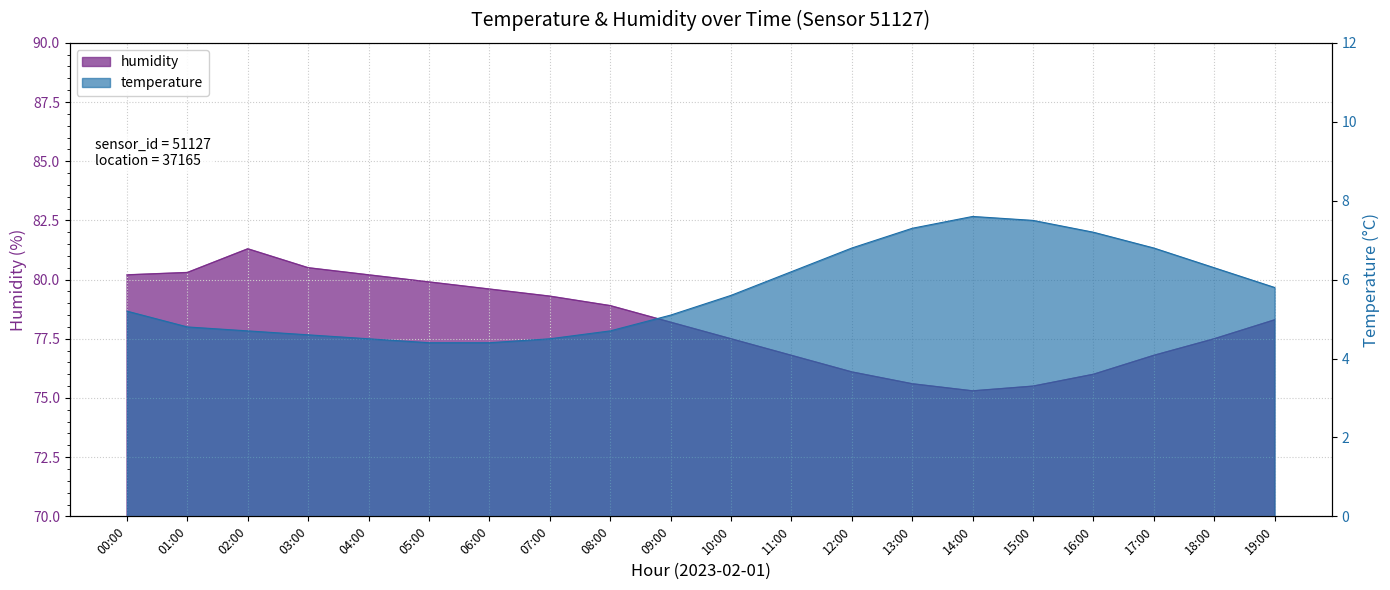

Reading right to left, extract all data points from this chart.

temperature: 19:00=5.8	18:00=6.3	17:00=6.8	16:00=7.2	15:00=7.5	14:00=7.6	13:00=7.3	12:00=6.8	11:00=6.2	10:00=5.6	09:00=5.1	08:00=4.7	07:00=4.5	06:00=4.4	05:00=4.4	04:00=4.5	03:00=4.6	02:00=4.7	01:00=4.8	00:00=5.2
humidity: 19:00=78.3	18:00=77.5	17:00=76.8	16:00=76.0	15:00=75.5	14:00=75.3	13:00=75.6	12:00=76.1	11:00=76.8	10:00=77.5	09:00=78.2	08:00=78.9	07:00=79.3	06:00=79.6	05:00=79.9	04:00=80.2	03:00=80.5	02:00=81.3	01:00=80.3	00:00=80.2